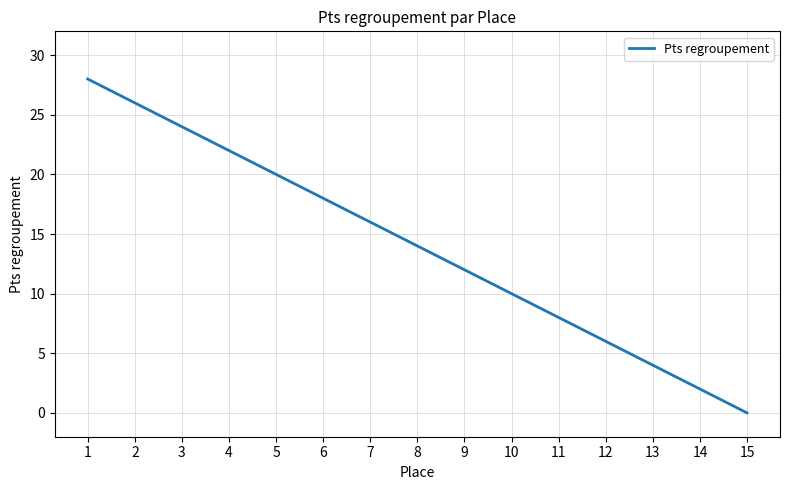

Reading right to left, extract all data points from this chart.

0	2	4	6	8	10	12	14	16	18	20	22	24	26	28